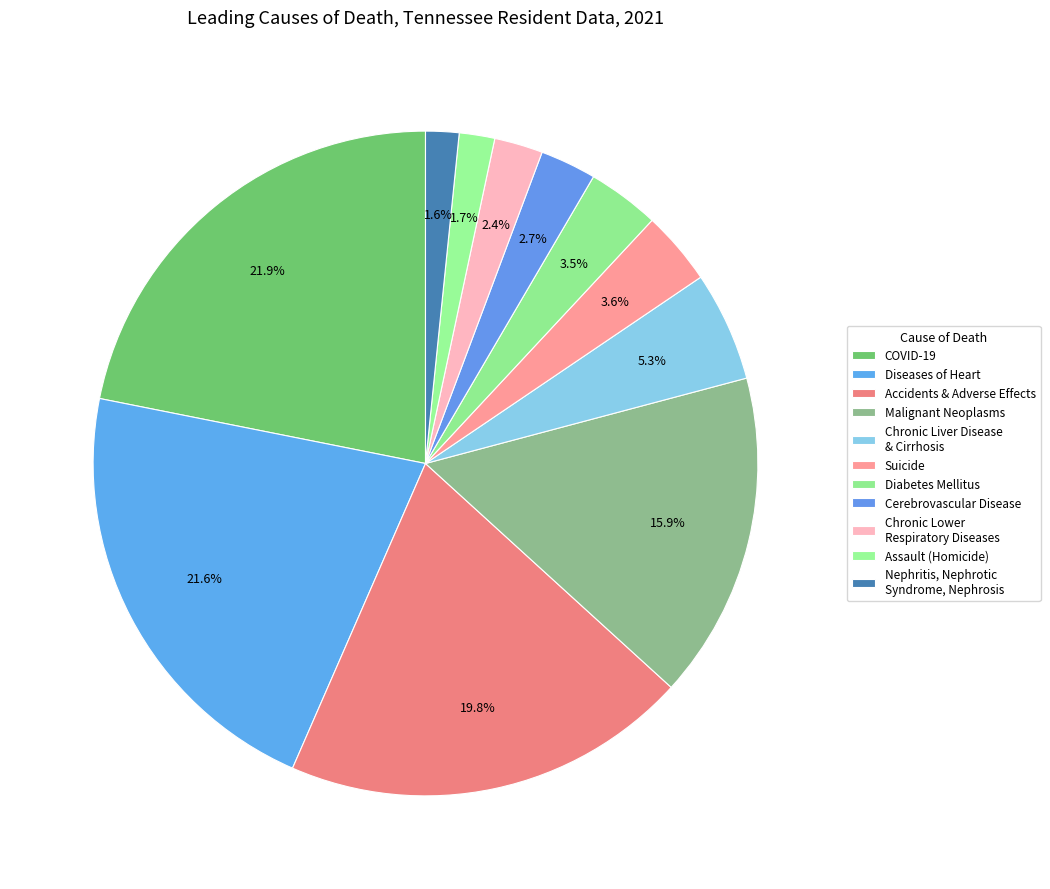

Does any single category account for the majority?

No